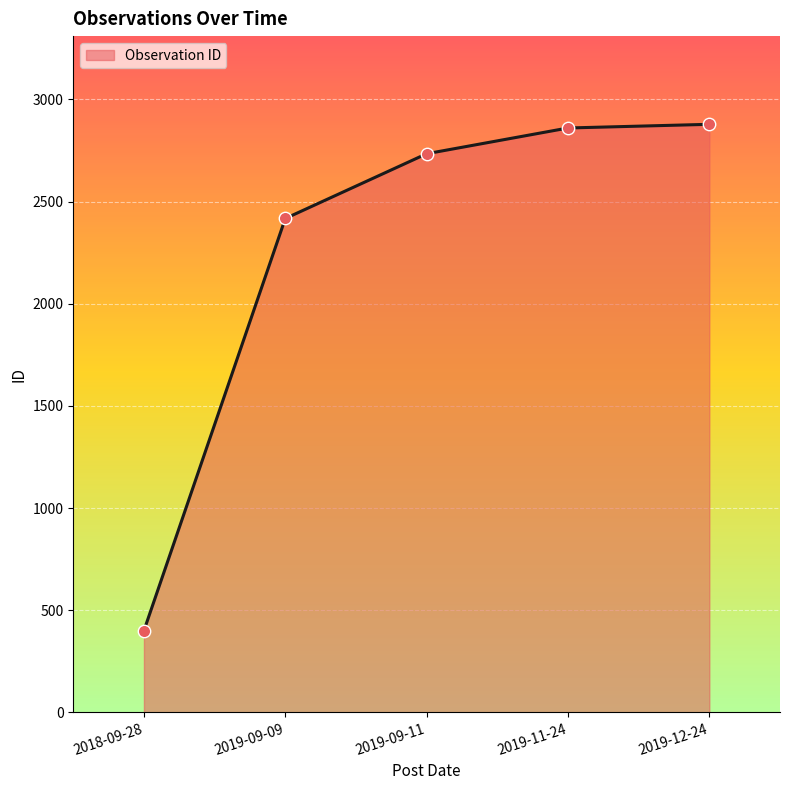

Approximately how many times larger is the value at 2019-09-11 compared to 2018-09-28?

6.8